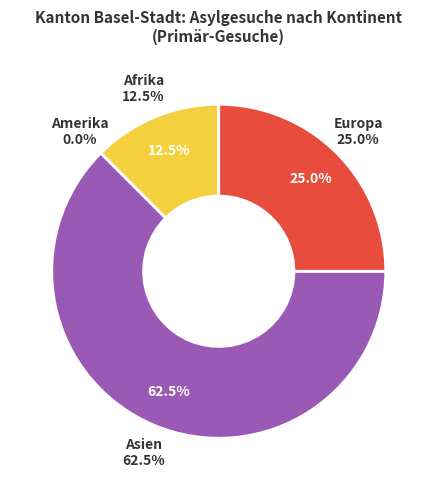

Which slice is the largest?

Asien